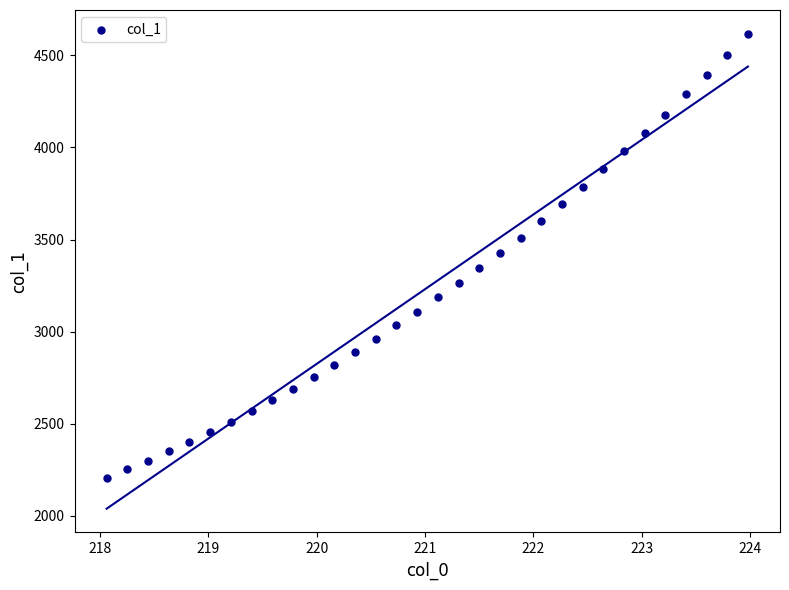

What is the range of X values (max minus min)?

5.9